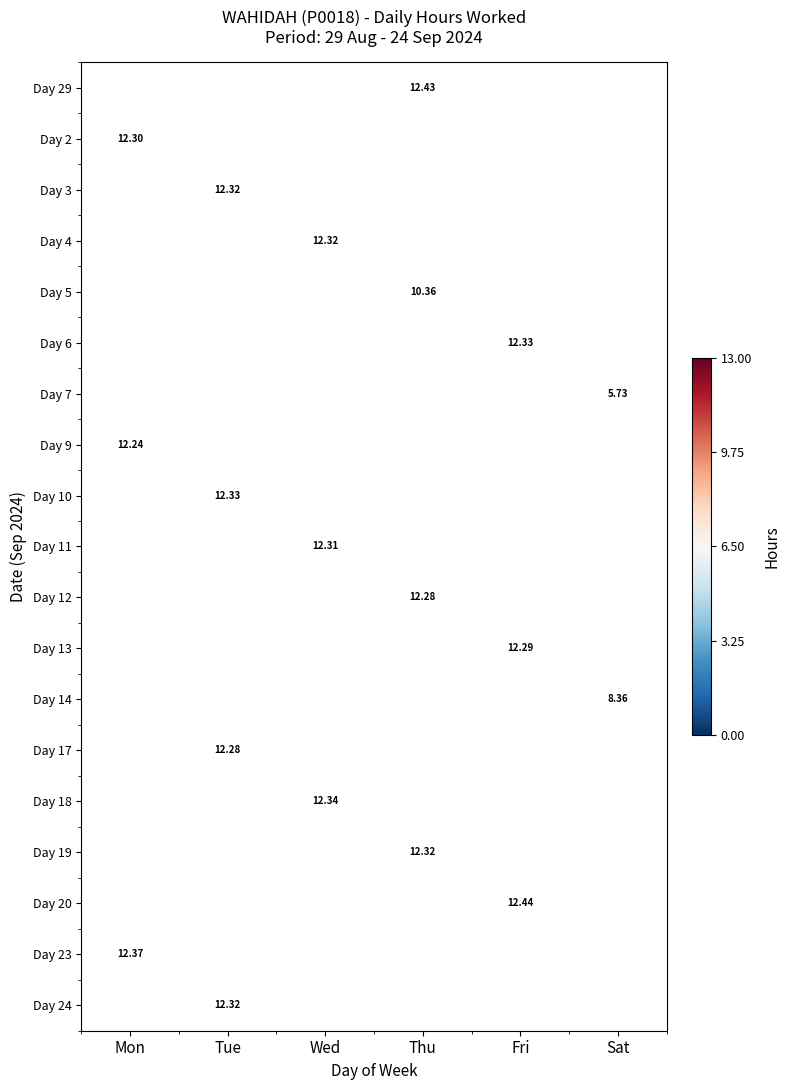

How many categories are shown in the chart?

6